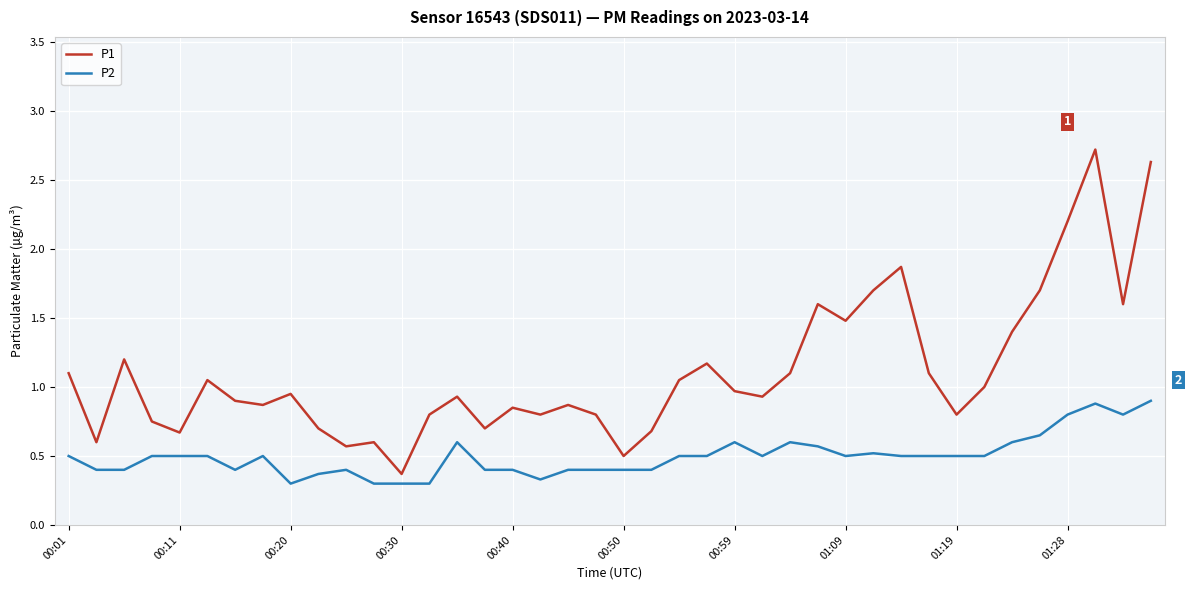

How many interior local valleys does the P1 series have?

12